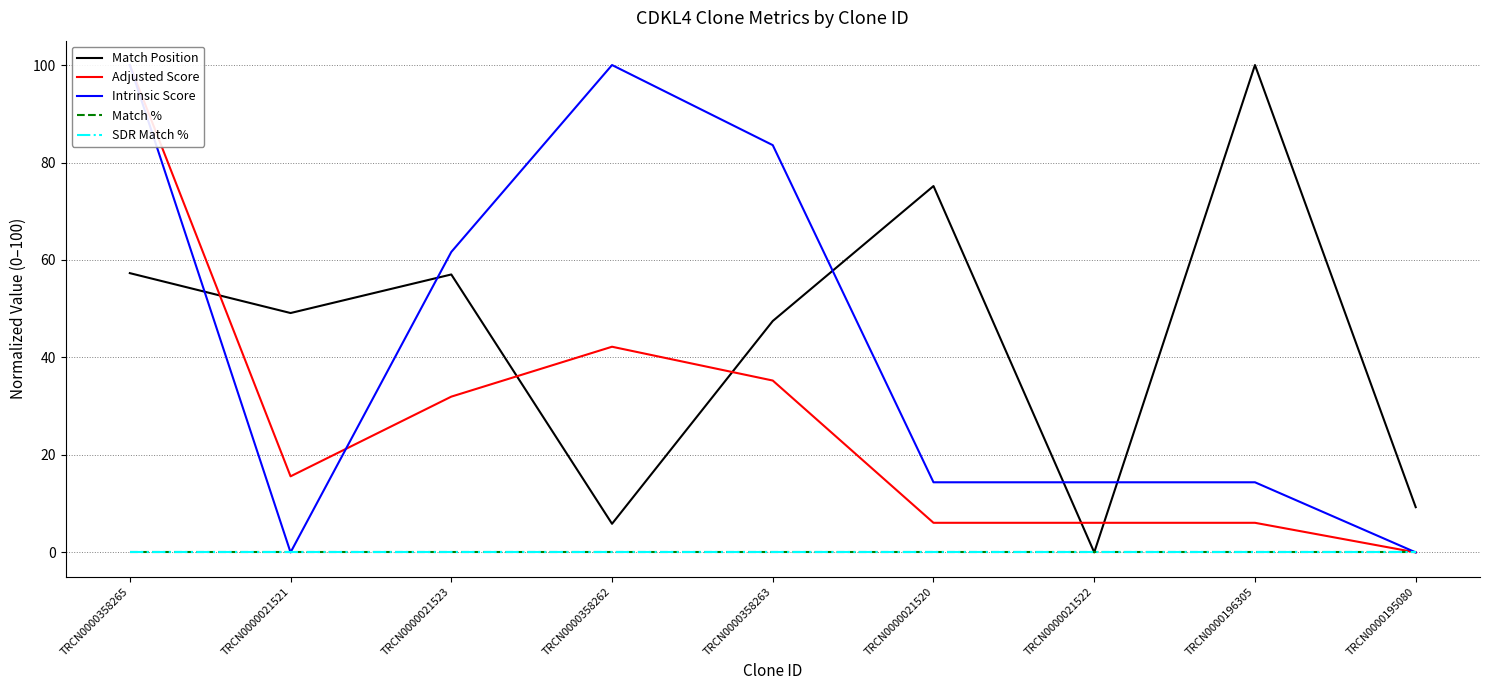

What is the label of the 3rd point from the right?

TRCN0000021522